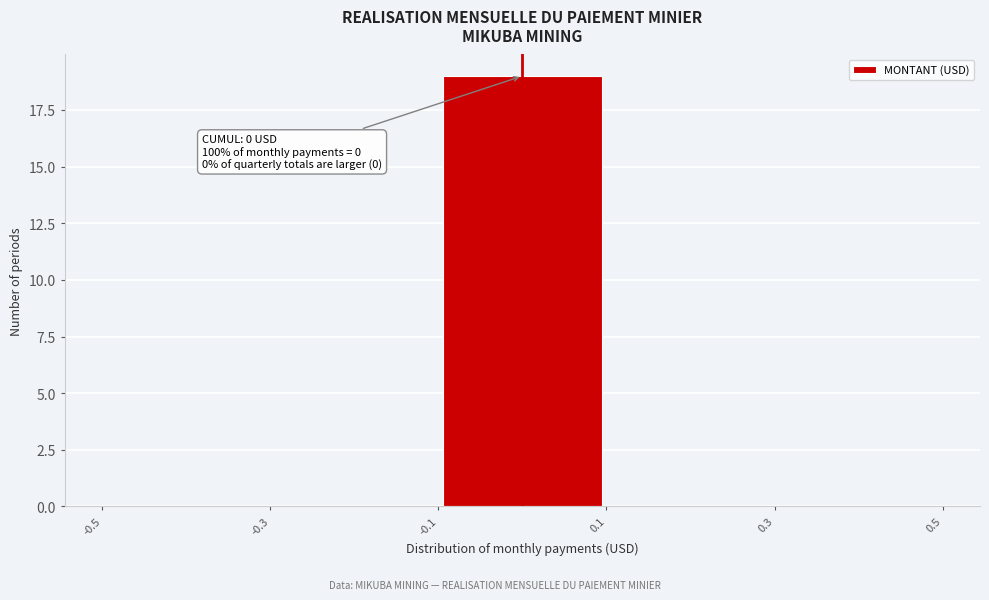

Over which range of the x-axis is the bar tallest?

-0.1 to 0.1